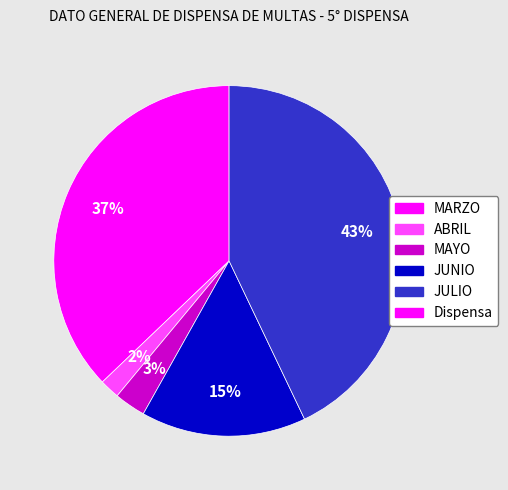

Is there a majority slice in this chart?

No